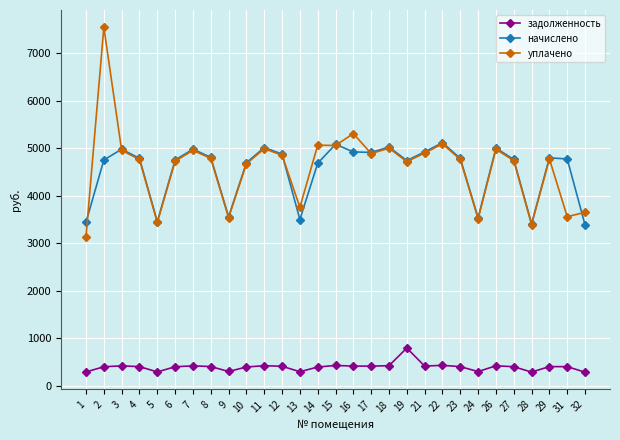

Does the chart have visible grid lines?

Yes